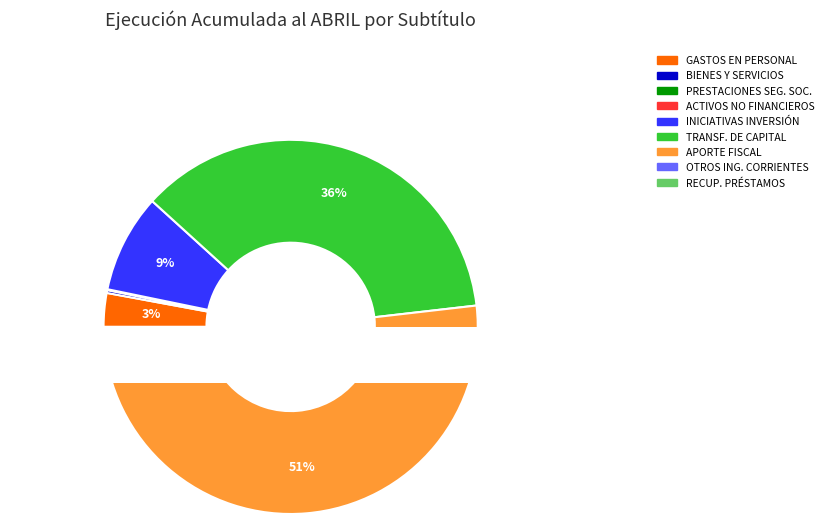

Between ADQUISICIÓN DE ACTIVOS NO FINANCIEROS and PRESTACIONES DE SEGURIDAD SOCIAL, which is larger?

PRESTACIONES DE SEGURIDAD SOCIAL